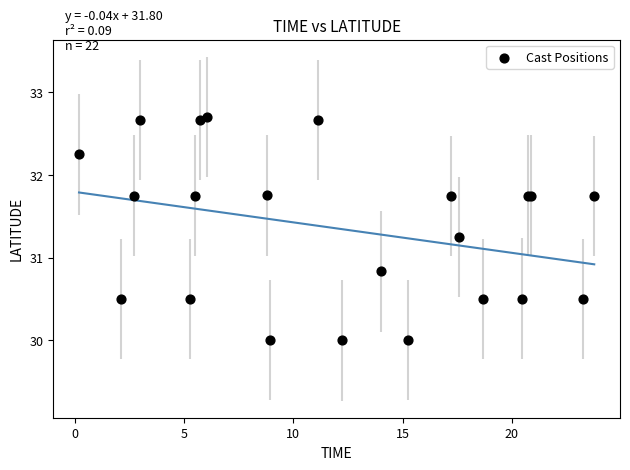

What Y value in the scatter plot is closest to 31?

30.8